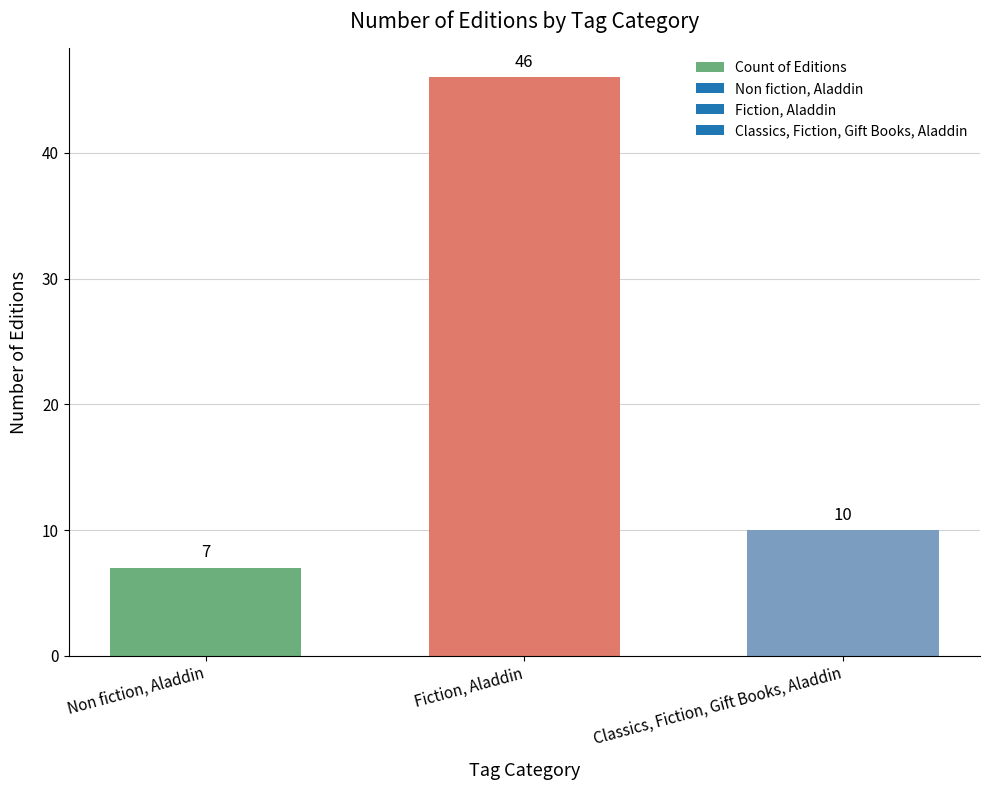

What is the ratio of the value at Non fiction, Aladdin to the value at Classics, Fiction, Gift Books, Aladdin?

0.7